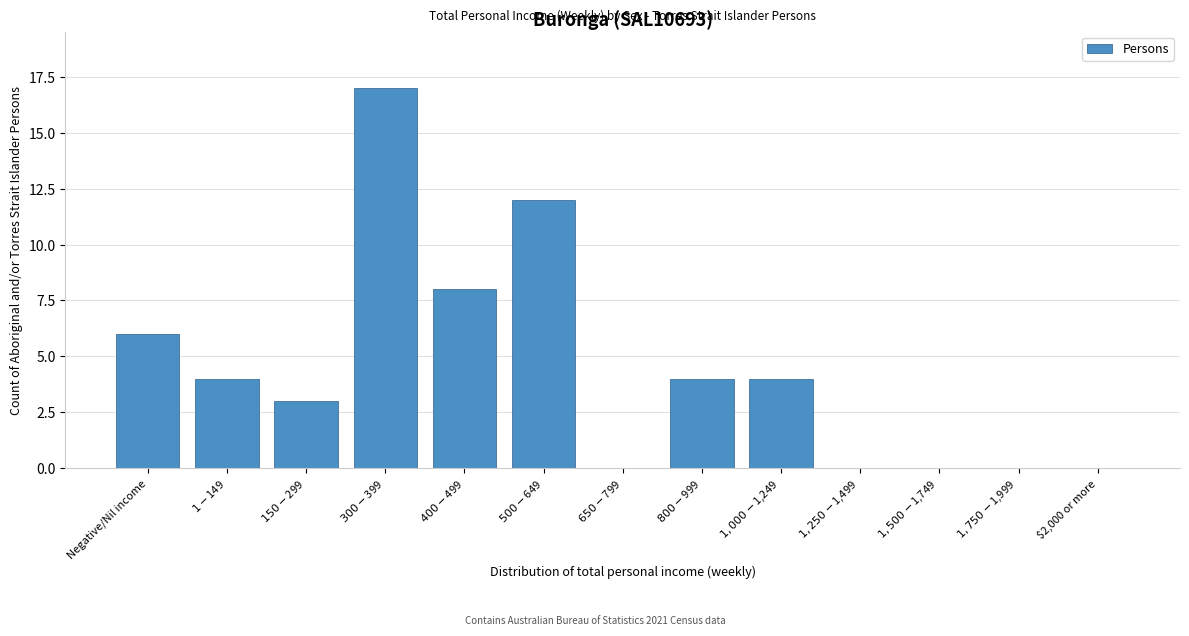

What is the greatest value displayed?

17